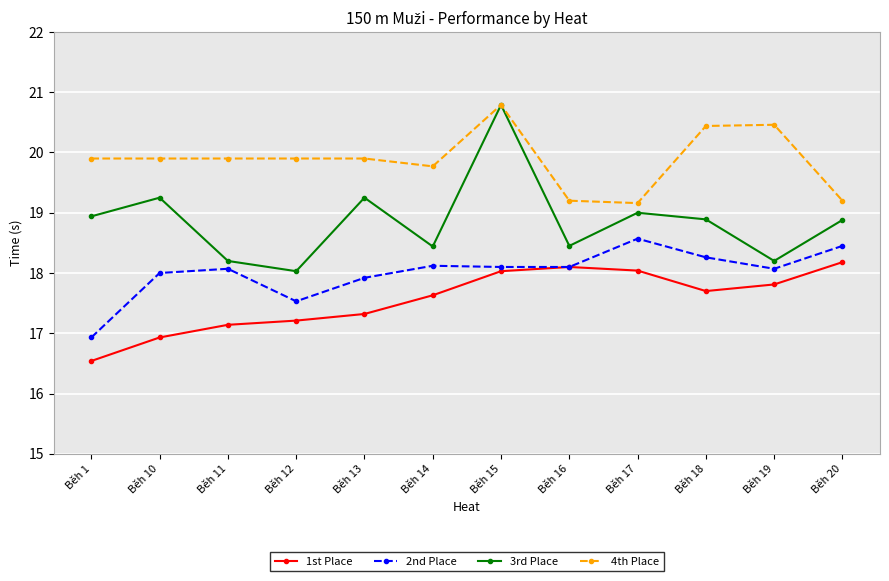

True or false: 3rd Place and 1st Place intersect in this chart.

False